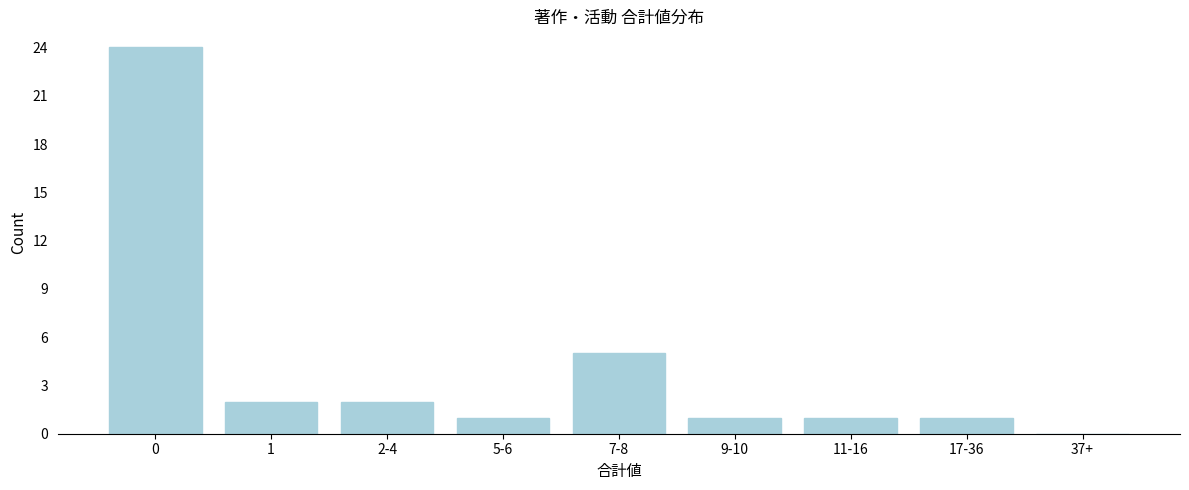

Reading right to left, transcribe all the data shown in this chart.

37+=0	17-36=1	11-16=1	9-10=1	7-8=5	5-6=1	2-4=2	1=2	0=24